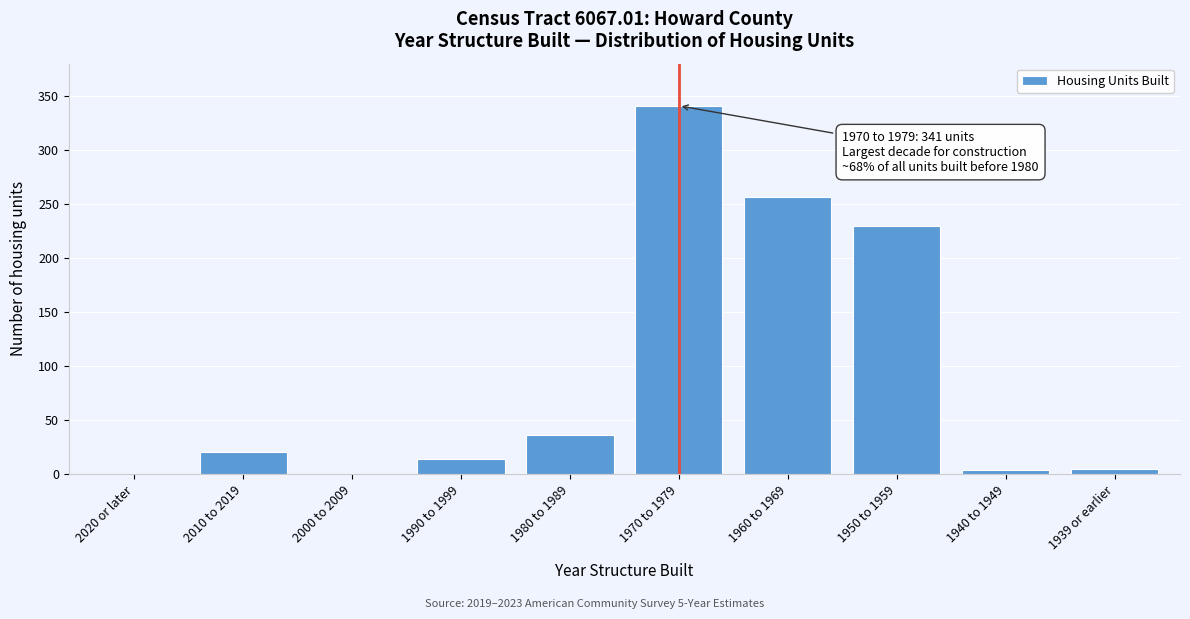

What is the sum of the values at 1970 to 1979 and 2010 to 2019?

362